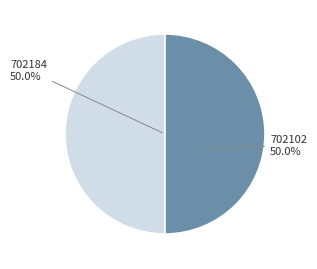

To the nearest percent, what percentage of the pie is 702184?

50%